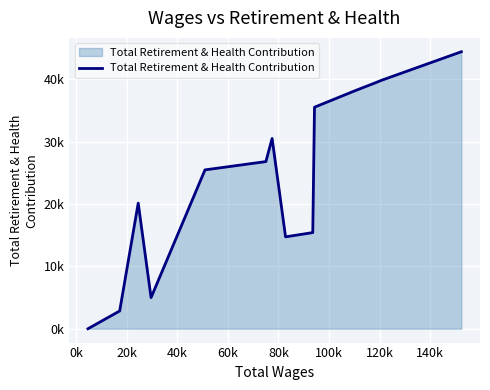

What is the sum of all values?

338065